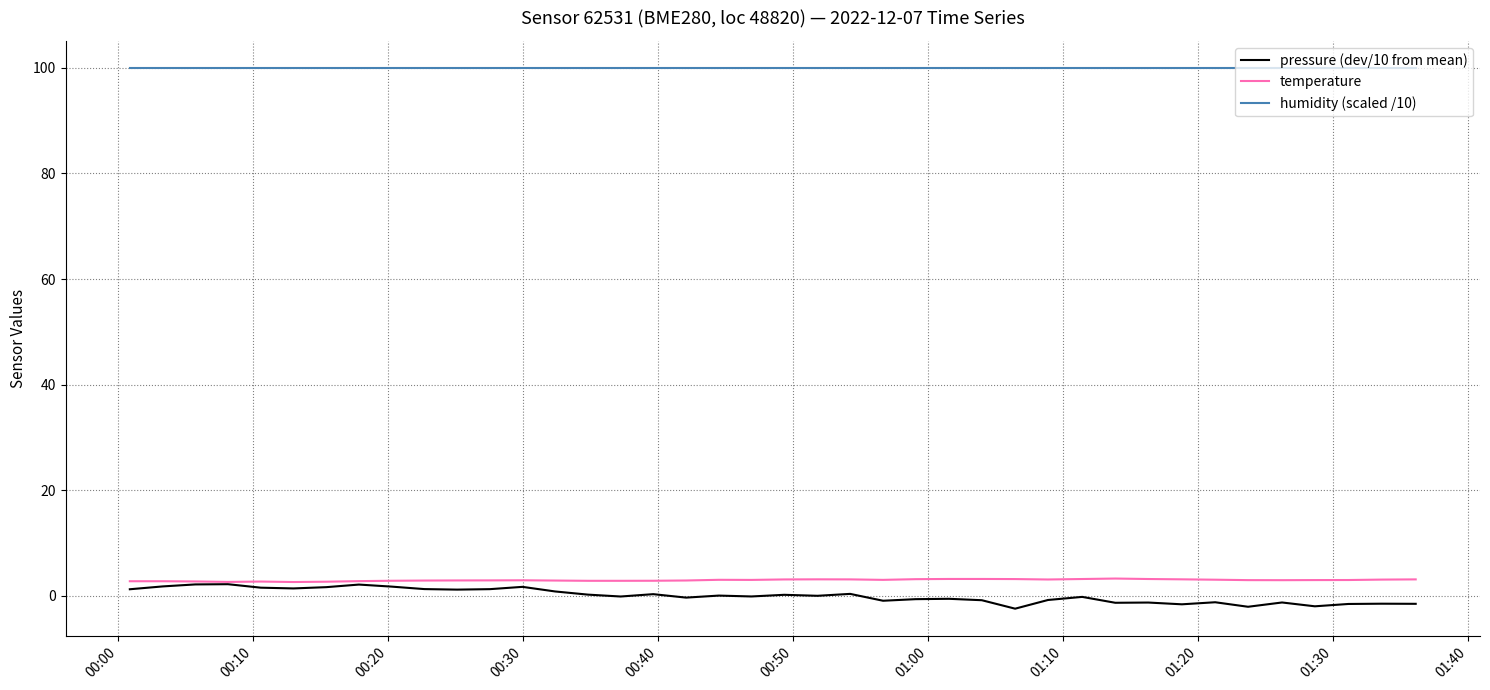

At how many categories does at least one series exceed 48?

40